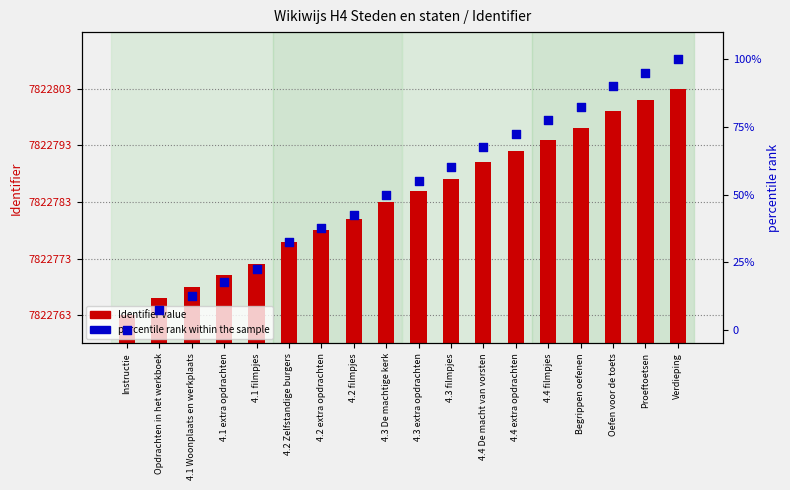

What is the total value across all series at Oefen voor de toets?

7822889.0